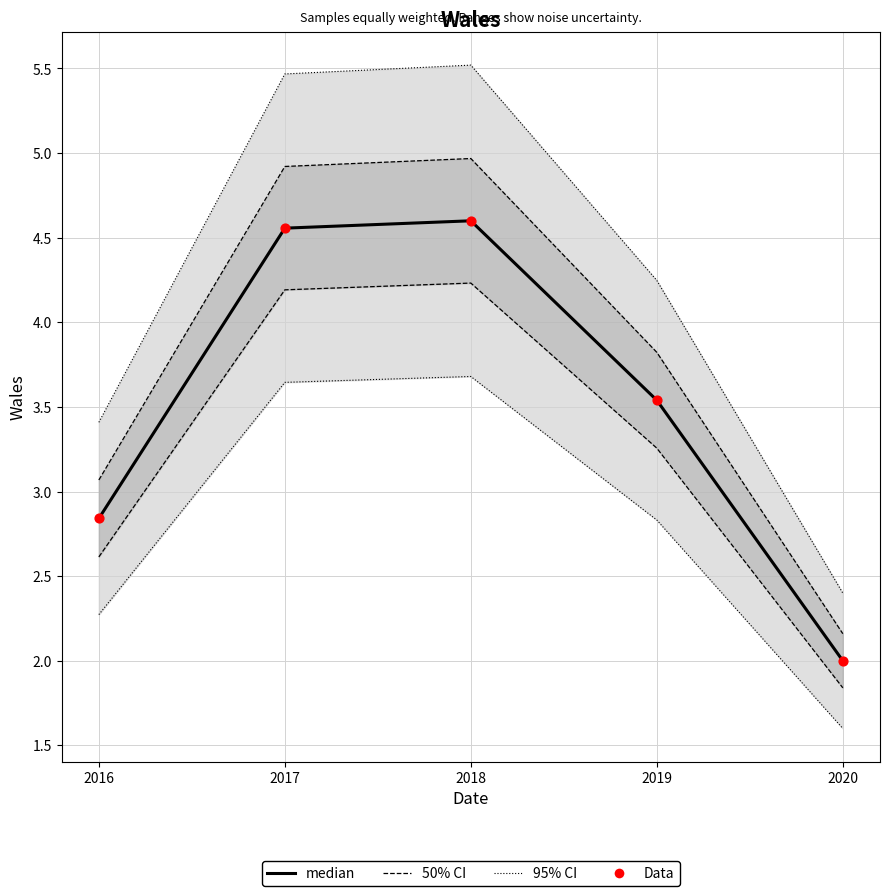

At which category is the sum across all series the highest?

2018